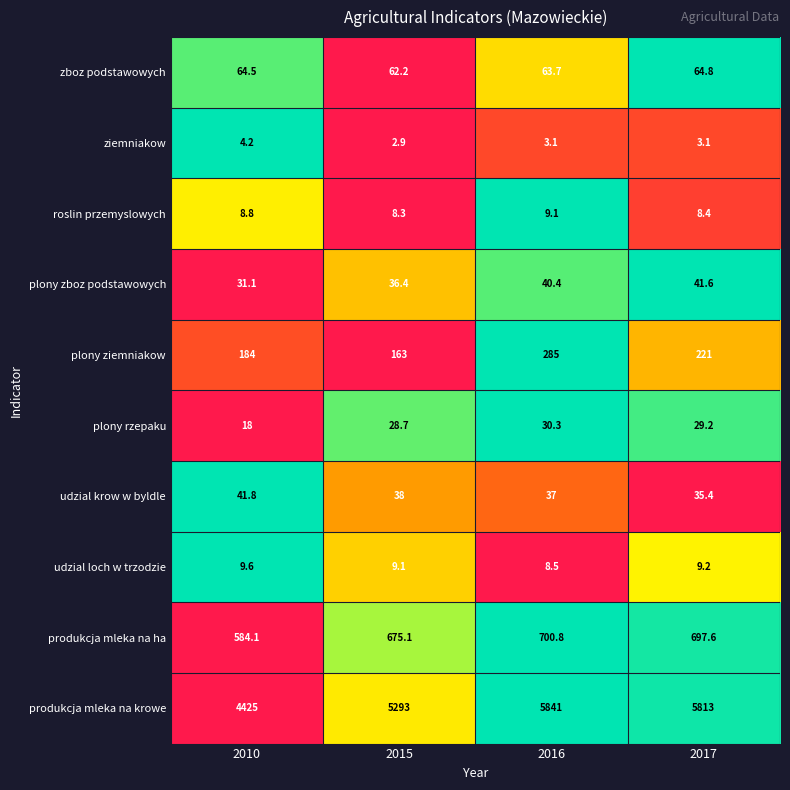

Read the produkcja mleka na ha value at 2017.

697.6